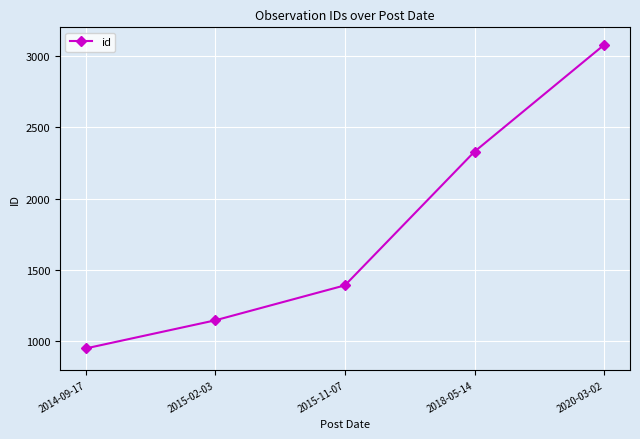

How many data points does each series have?

5